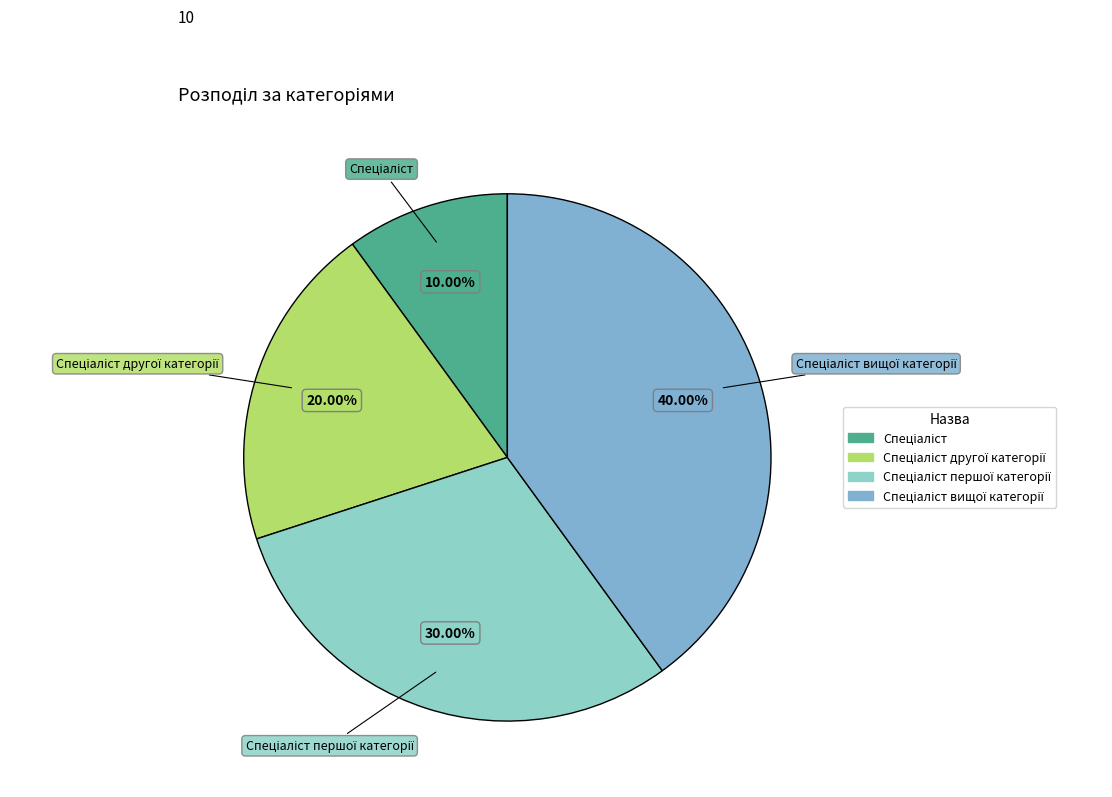

Does any single category account for the majority?

No